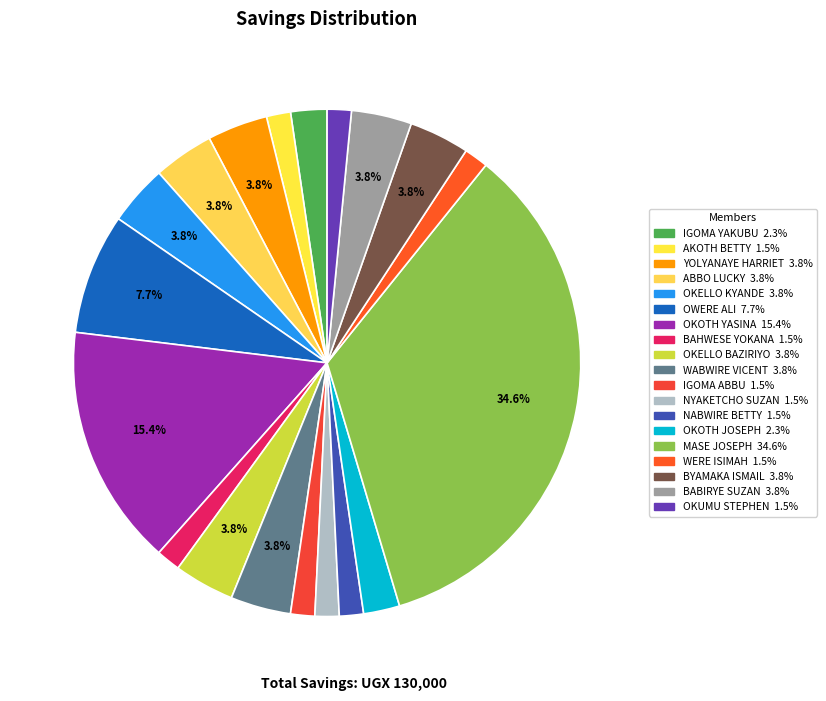

To the nearest percent, what percentage of the pie is OKOTH JOSEPH?

2%